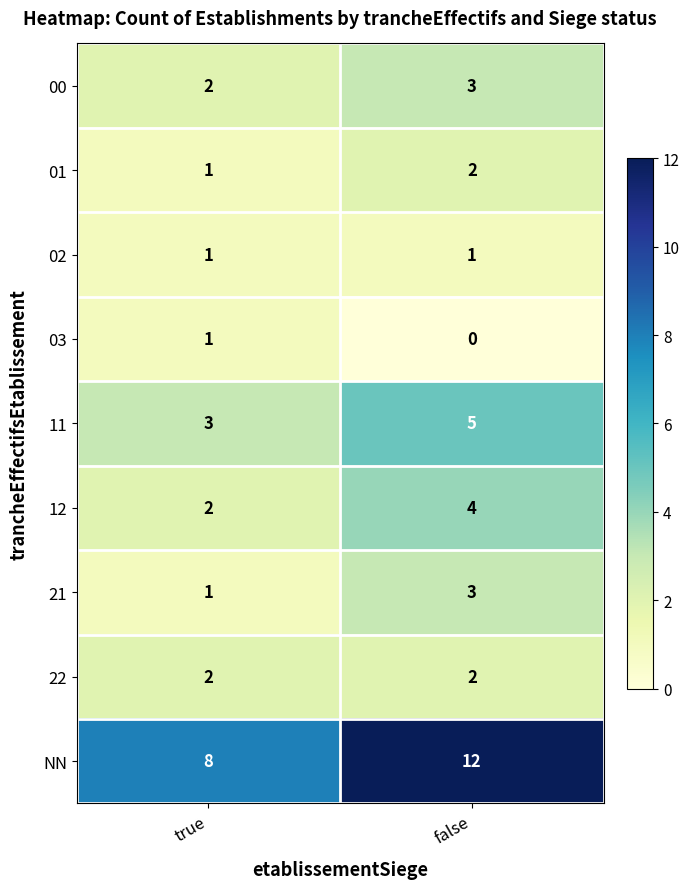

How many values in the 03 series are below 1?

1